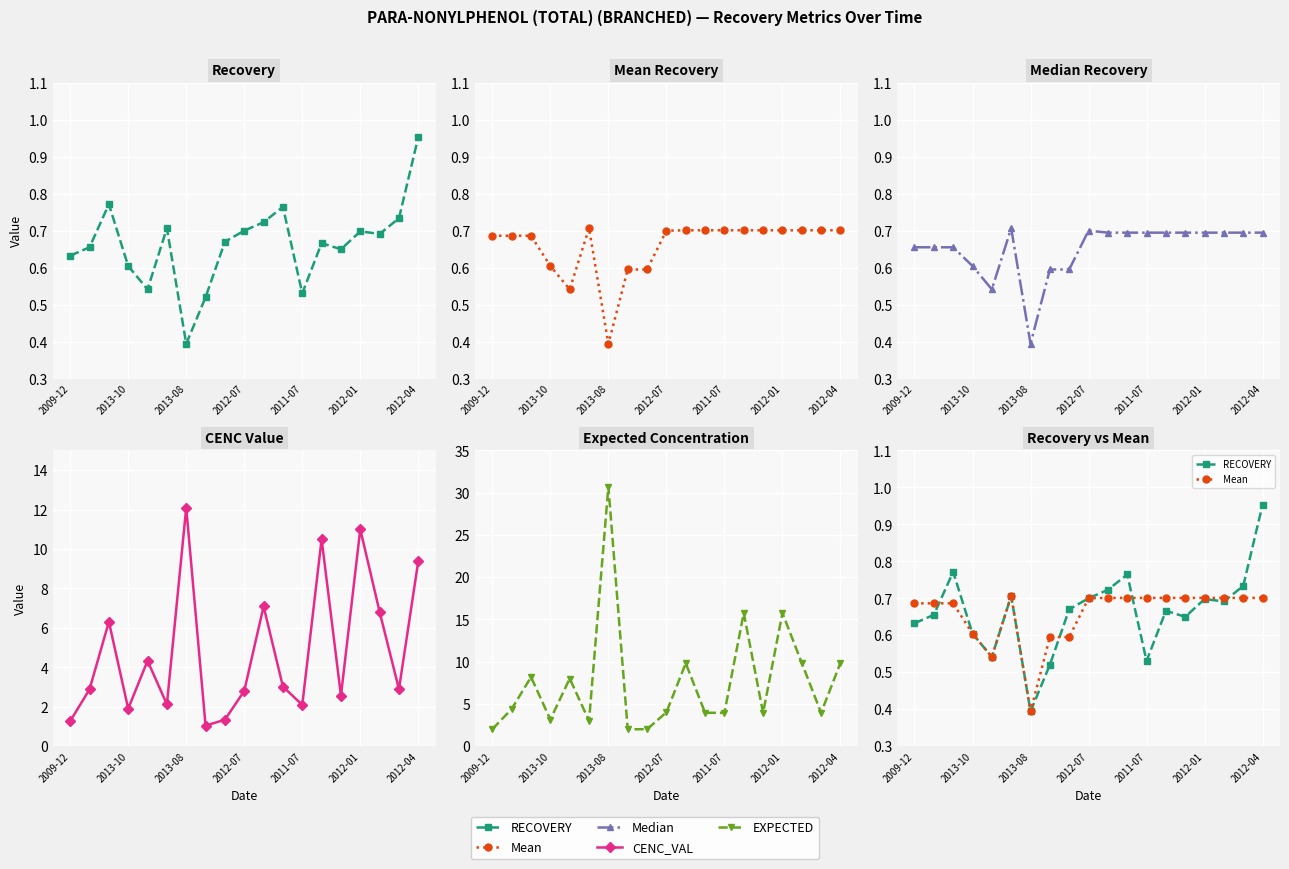

Count the number of data series in this chart.

5